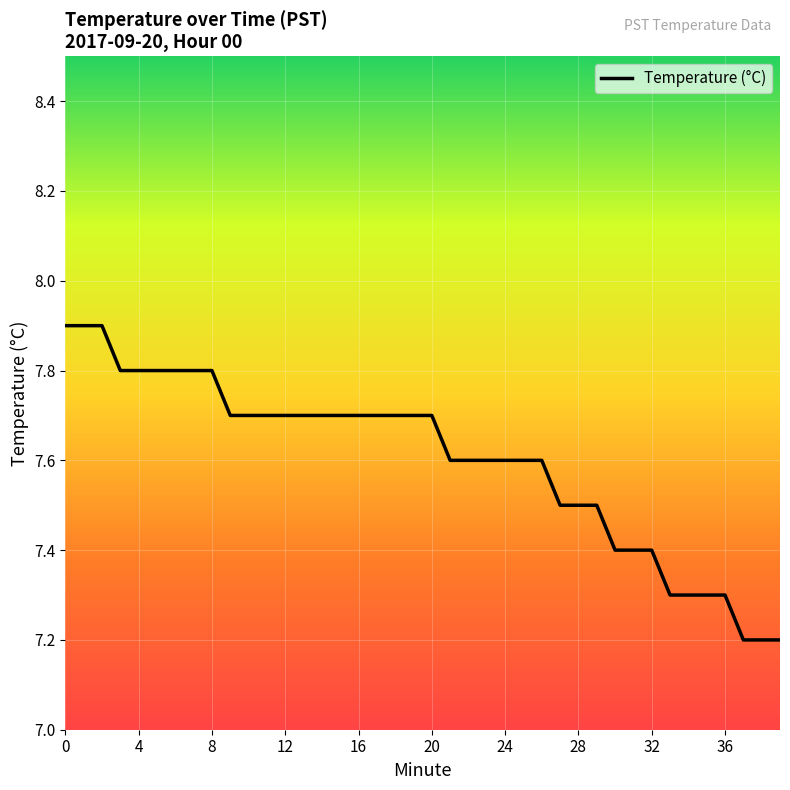

How many lines are shown in the chart?

1